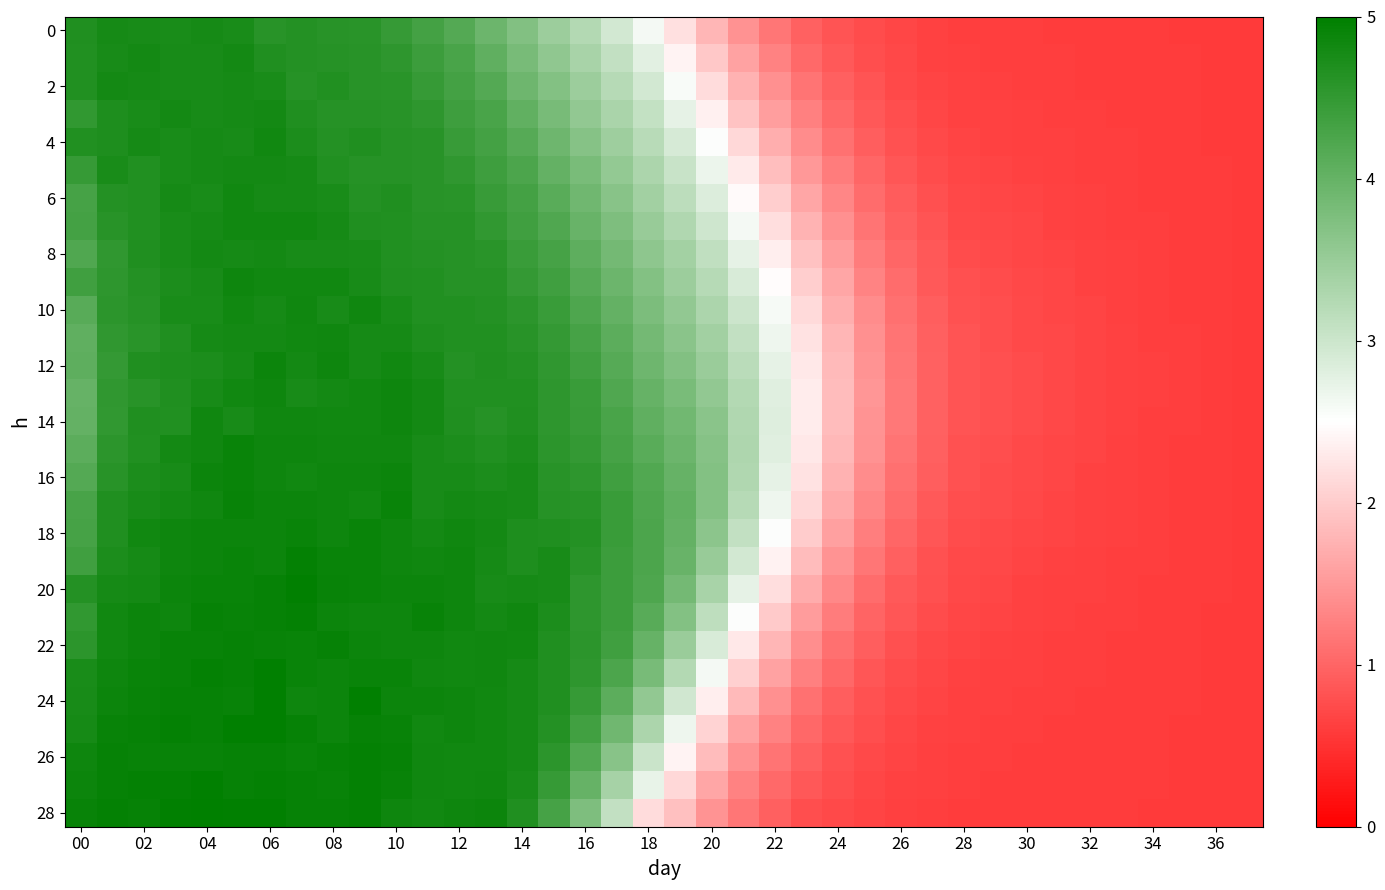

At how many categories does at least one series exceed 1?

27